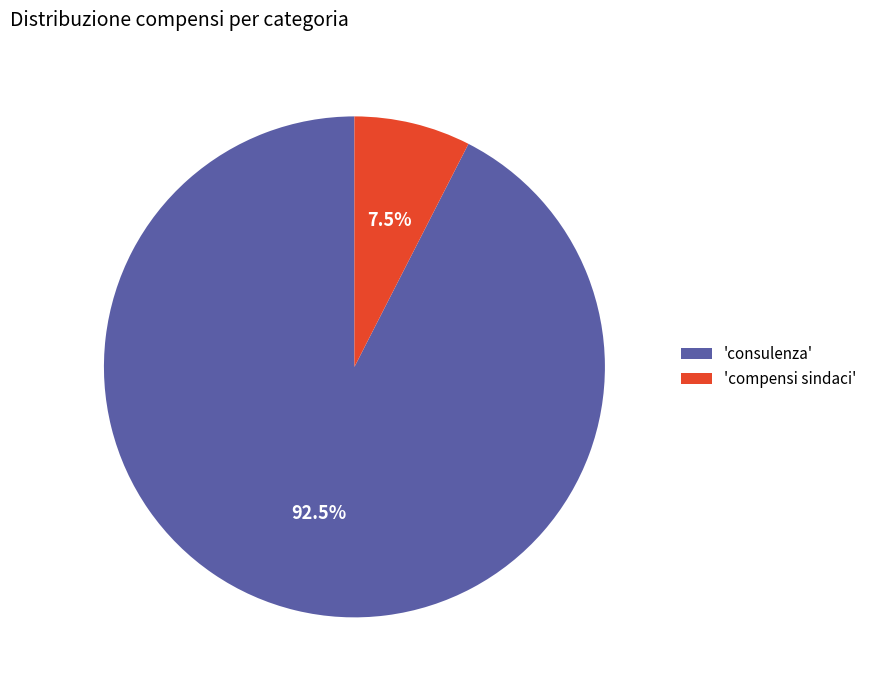

Which has a higher value, 'compensi sindaci' or 'consulenza'?

'consulenza'